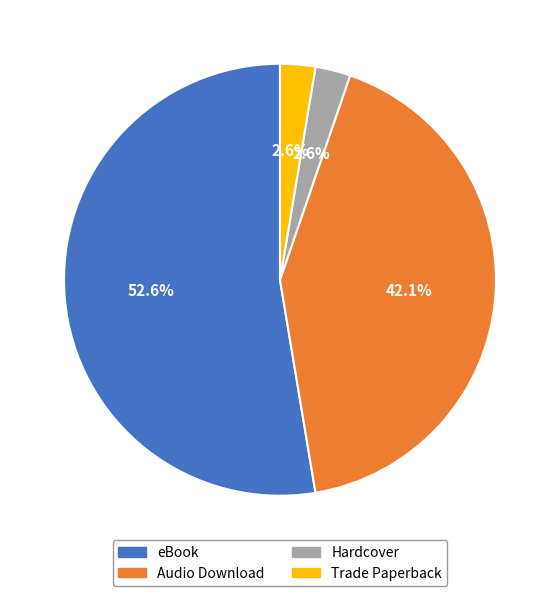

Do eBook and Audio Download together represent more than half of the pie?

Yes